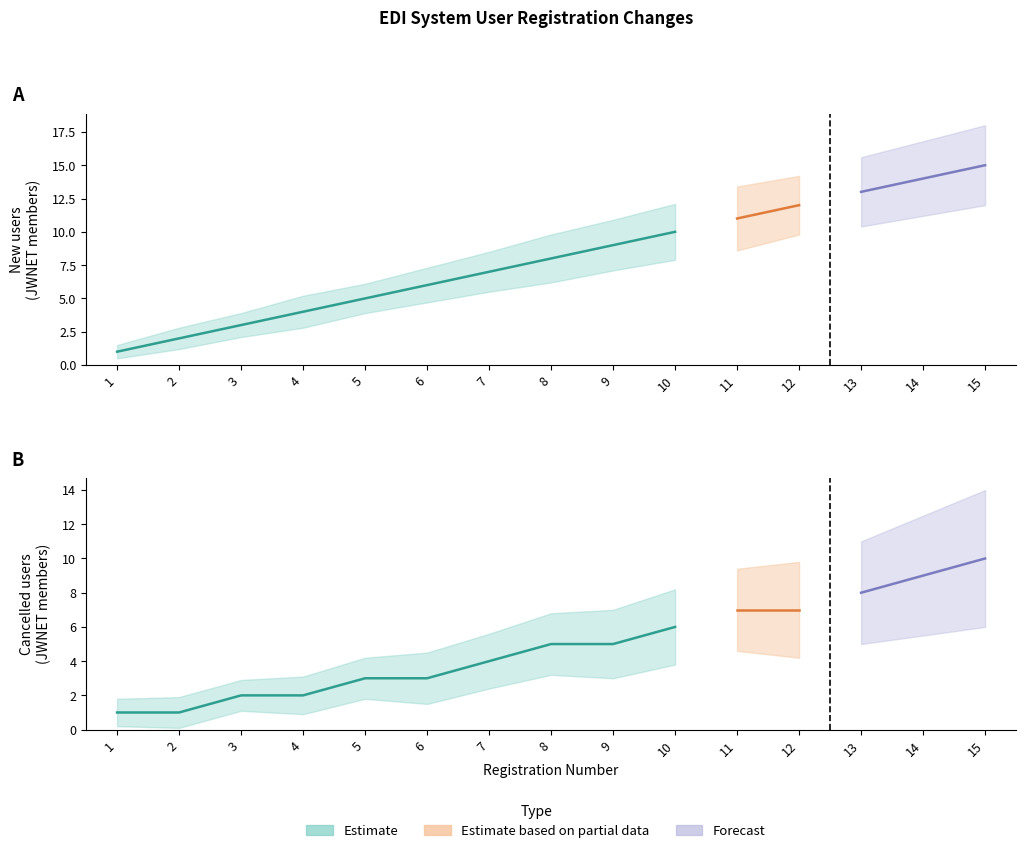

Which category has the highest value in the New Users Upper series?

15